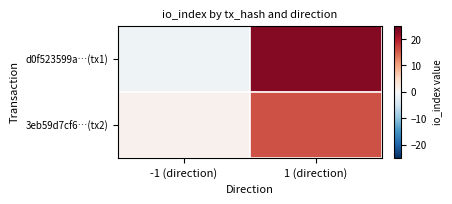

At which category is the sum across all series the highest?

1 (direction)